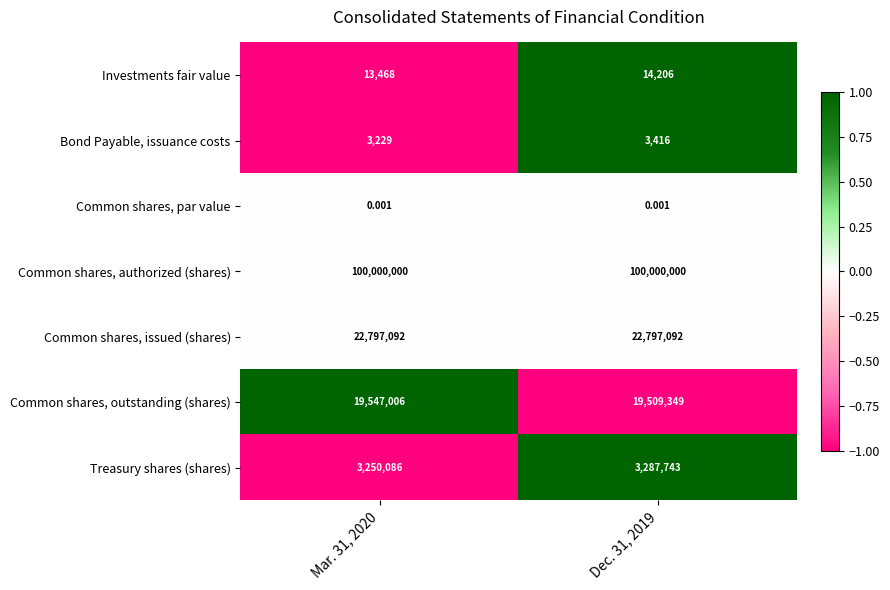

Which series has the largest total across all categories?

Common shares, authorized (shares)